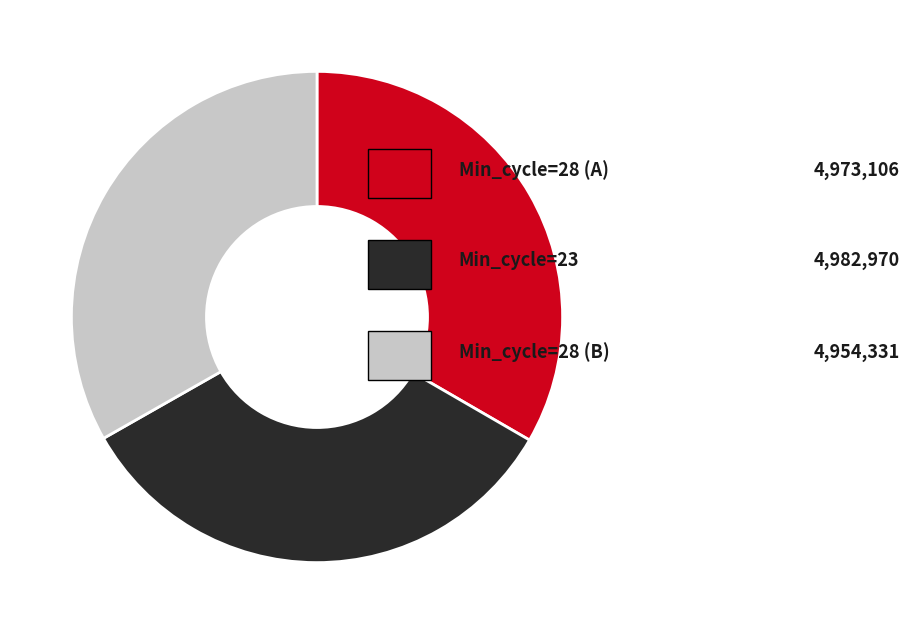

Does any single category account for the majority?

No